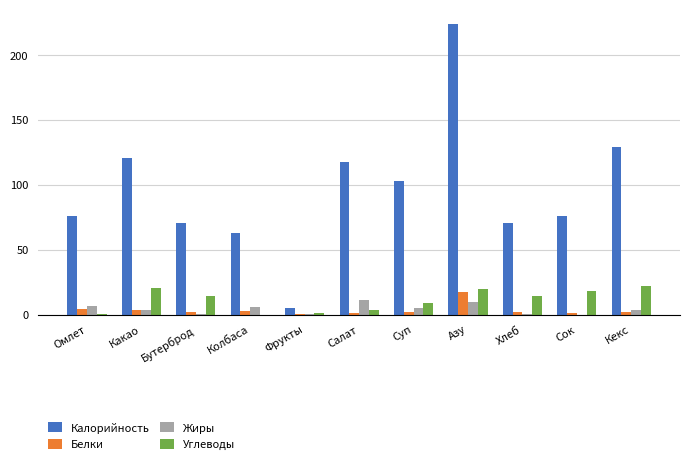

What is the greatest value displayed?

224.0